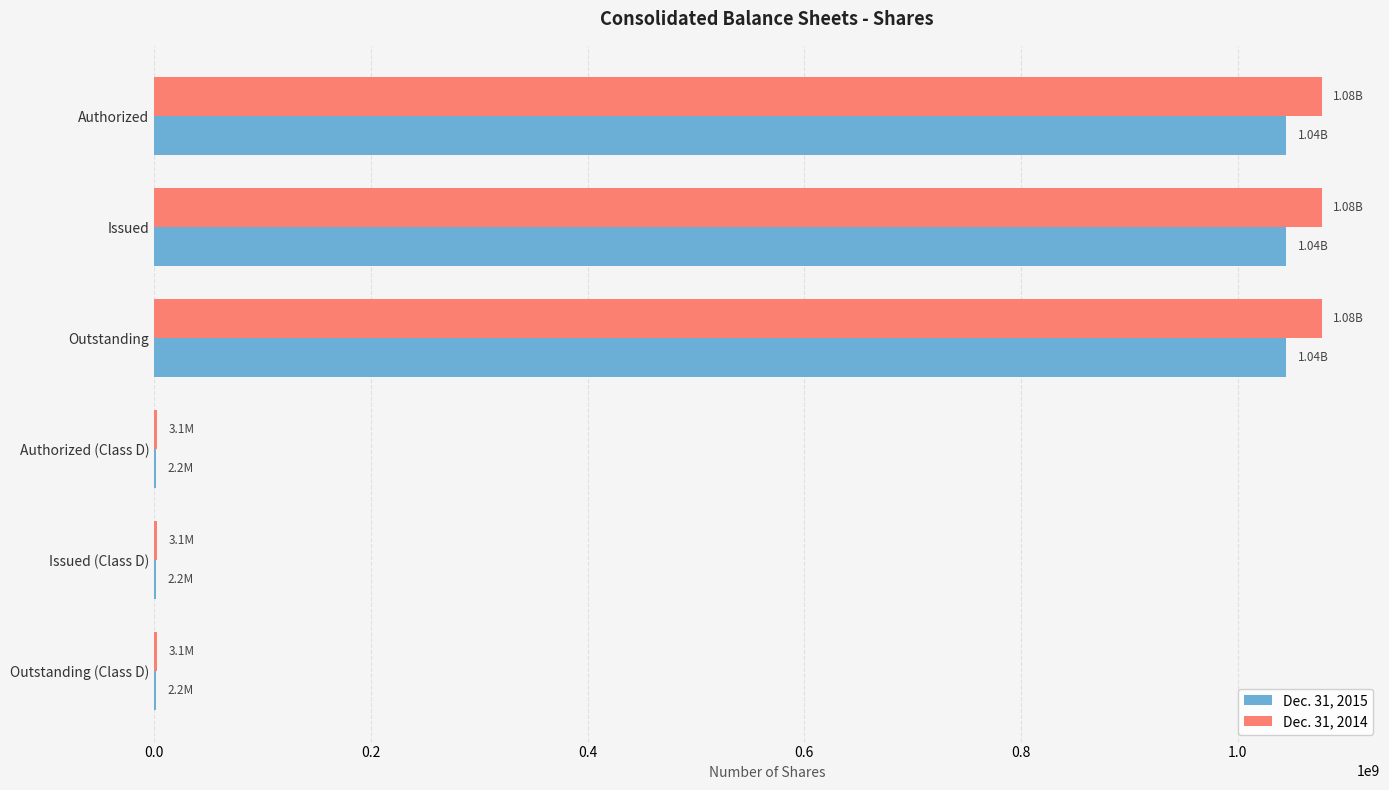

Is the value of Dec. 31, 2015 at Issued greater than the value of Dec. 31, 2014 at Outstanding (Class D)?

Yes